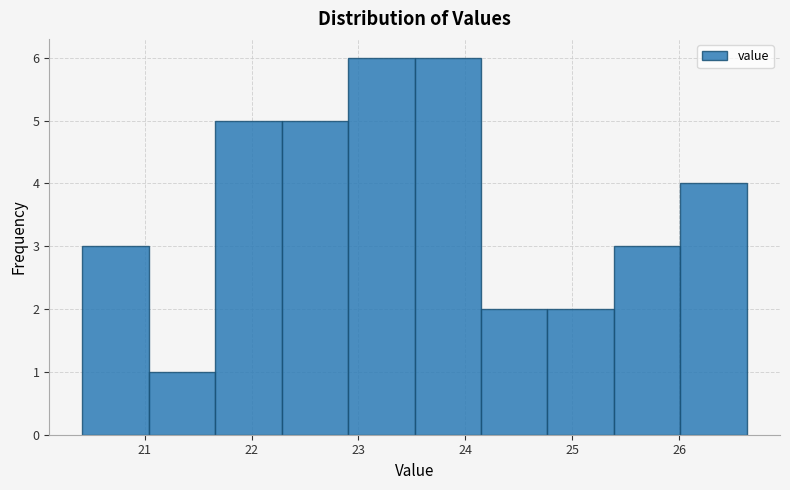

Reading left to right, transcribe this chart: for each bar, give the range it covers on the x-axis and its height. Neither the bar edges nor the heights are printed on the chart, so give them approximately, as read against the axes.

20.4 to 21.0: 3
21.0 to 21.7: 1
21.7 to 22.3: 5
22.3 to 22.9: 5
22.9 to 23.5: 6
23.5 to 24.1: 6
24.1 to 24.8: 2
24.8 to 25.4: 2
25.4 to 26.0: 3
26.0 to 26.6: 4